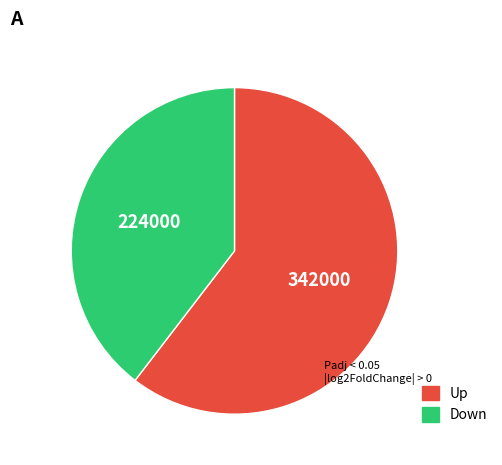

How many slices are in this pie chart?

2